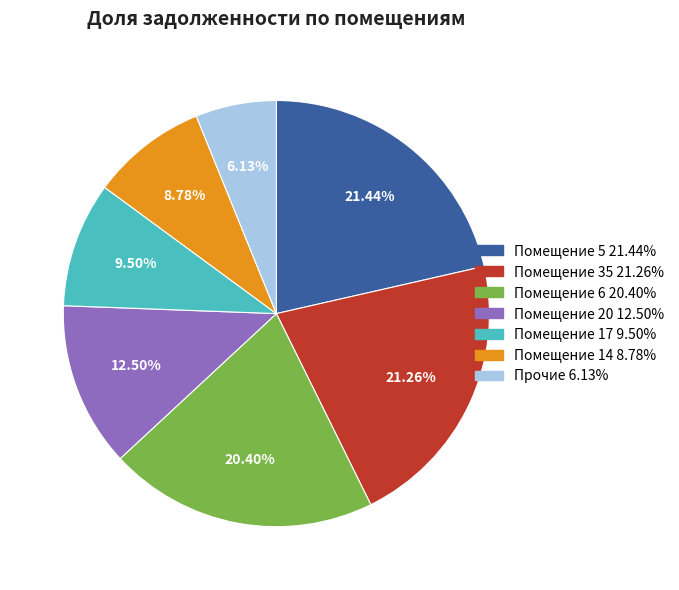

Is there a majority slice in this chart?

No